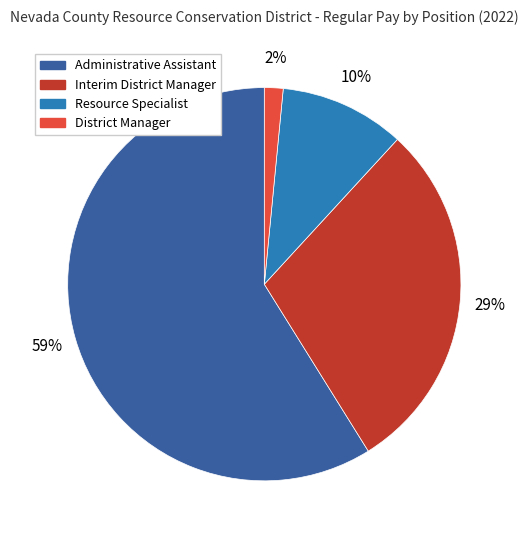

To the nearest percent, what percentage of the pie is District Manager?

2%